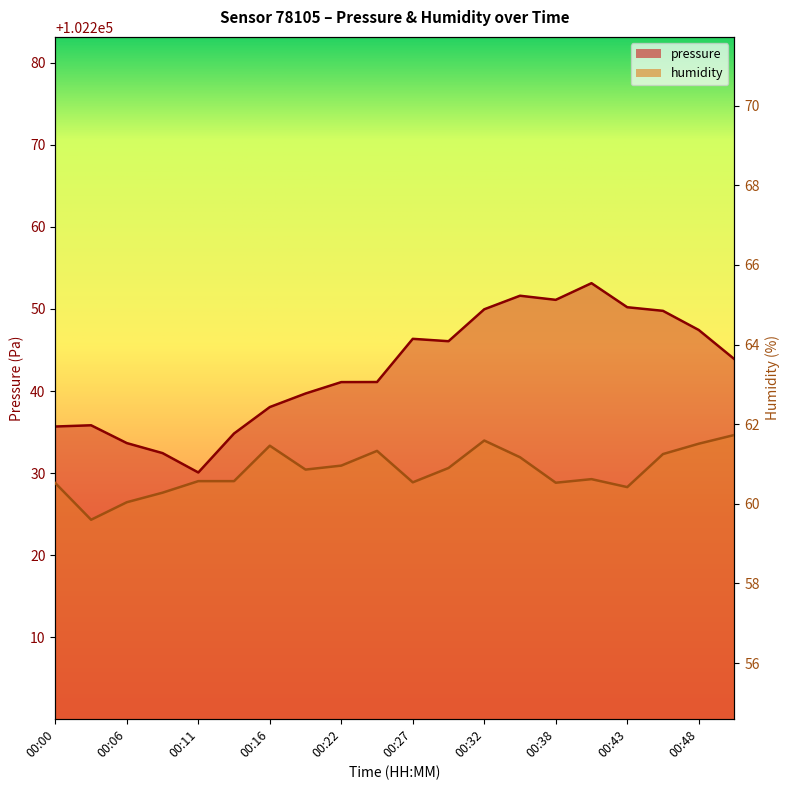

Is it true that humidity equals 32.4 at 00:43?

False